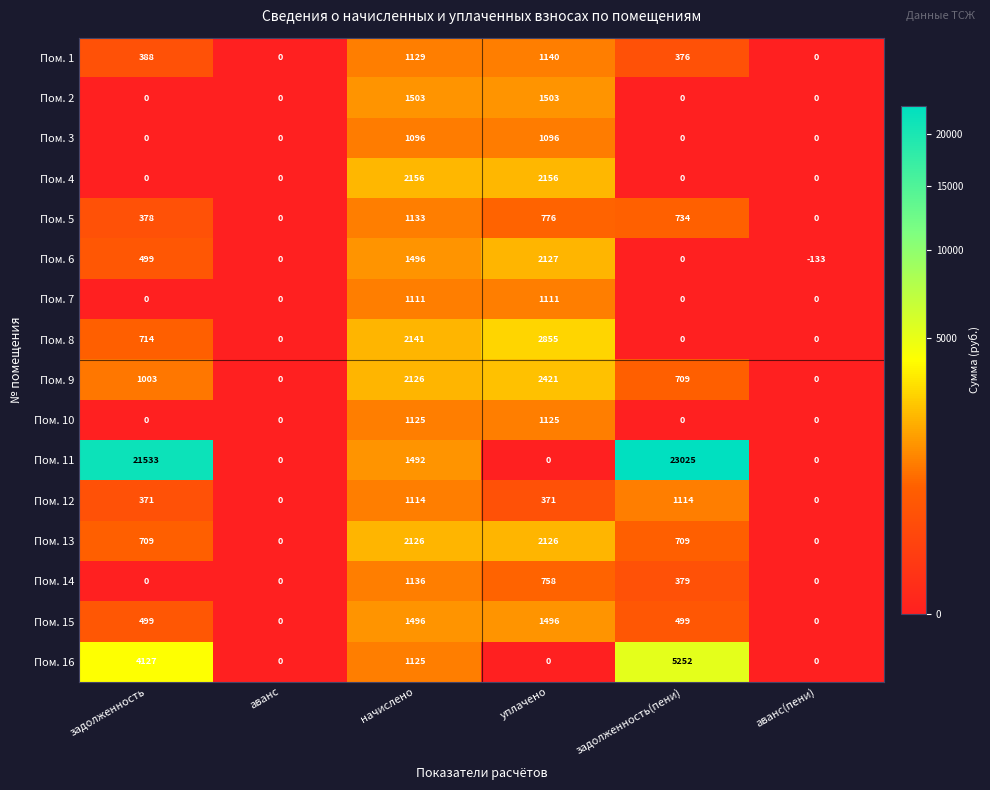

True or false: Пом. 6 has a value of 1496 at начислено.

True